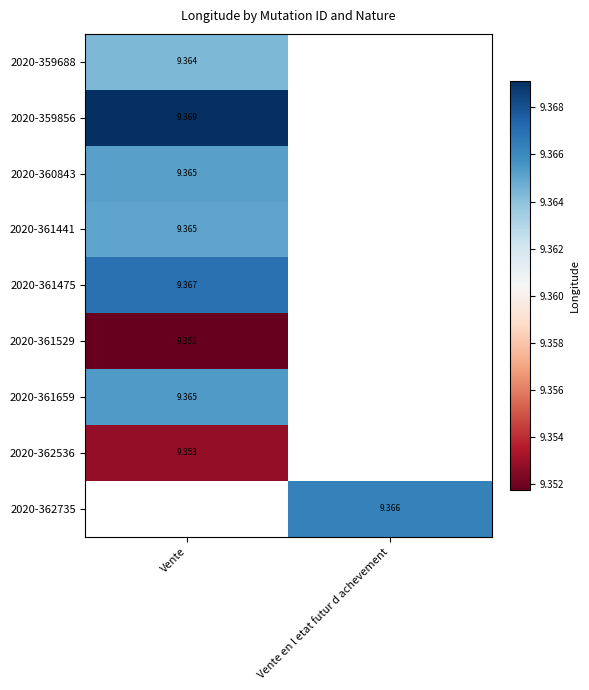

How many values in 2020-361529 are above zero?

1